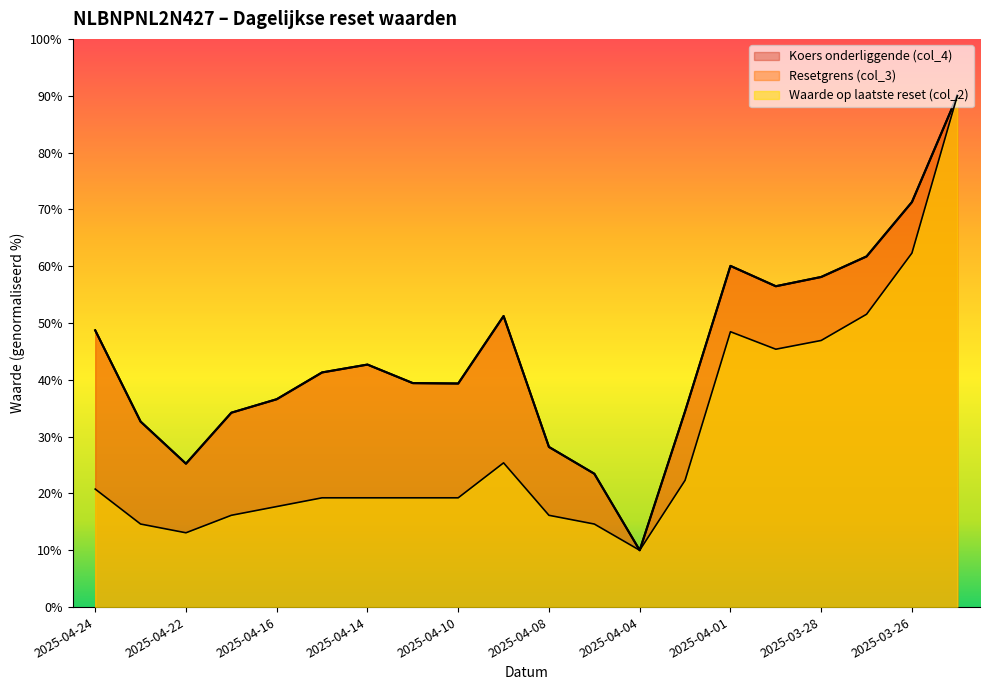

At which label does Koers onderliggende (col_4) reach its minimum?

2025-04-04